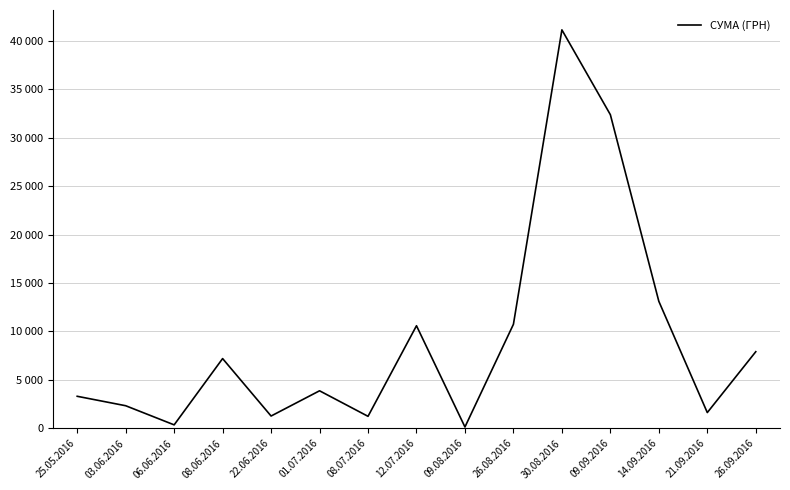

Rank the categories by value from highest to lowest.

30.08.2016, 09.09.2016, 14.09.2016, 26.08.2016, 12.07.2016, 26.09.2016, 08.06.2016, 01.07.2016, 25.05.2016, 03.06.2016, 21.09.2016, 22.06.2016, 08.07.2016, 06.06.2016, 09.08.2016